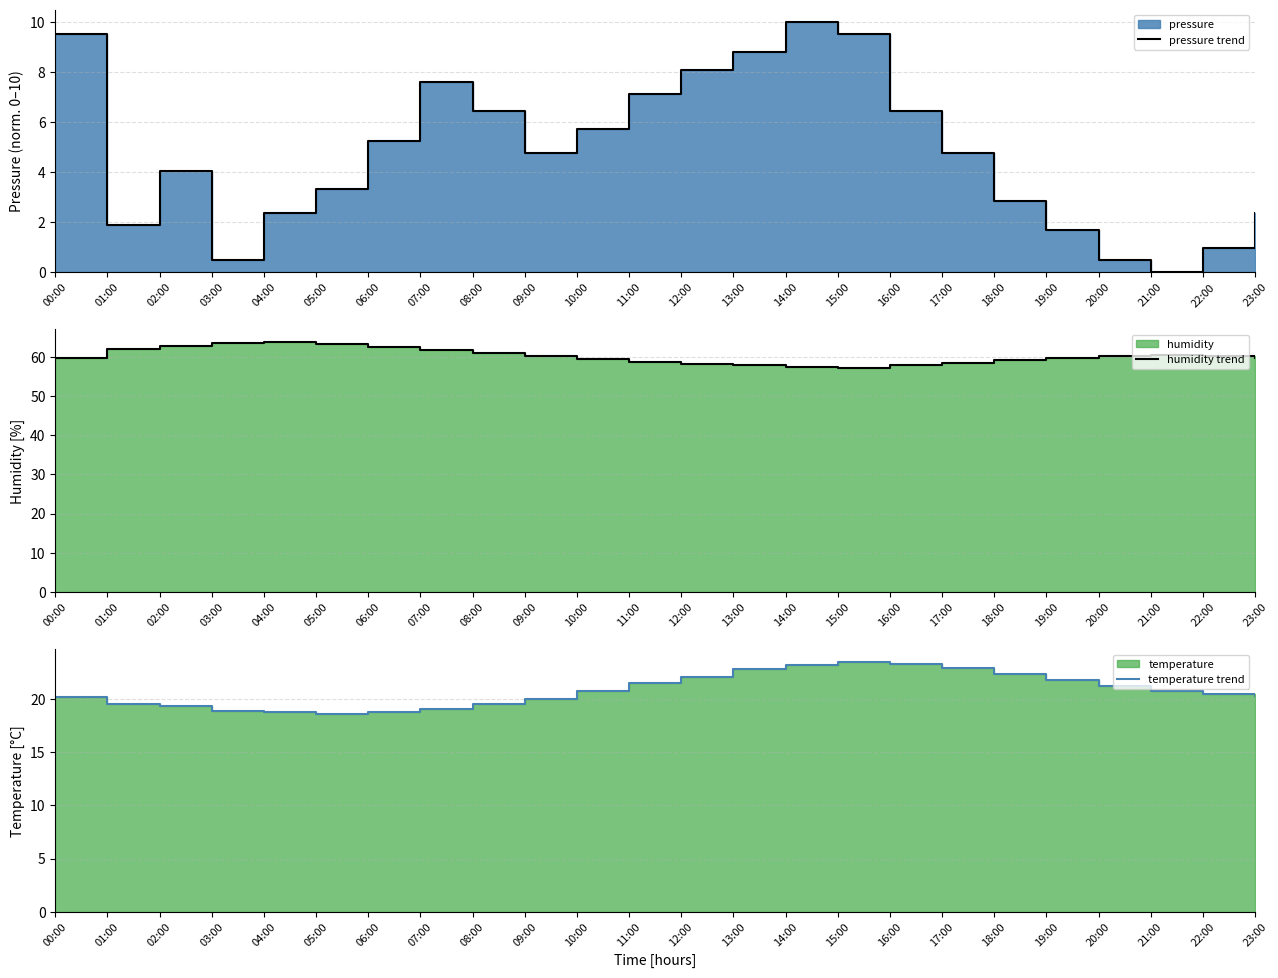

Reading left to right, extract all data points from this chart.

pressure trend: 00:00=9.5	01:00=1.9	02:00=4.0	03:00=0.5	04:00=2.4	05:00=3.3	06:00=5.2	07:00=7.6	08:00=6.4	09:00=4.8	10:00=5.7	11:00=7.1	12:00=8.1	13:00=8.8	14:00=10.0	15:00=9.5	16:00=6.4	17:00=4.8	18:00=2.9	19:00=1.7	20:00=0.5	21:00=0.0	22:00=1.0	23:00=2.4
humidity trend: 00:00=59.8	01:00=61.9	02:00=62.9	03:00=63.5	04:00=63.8	05:00=63.2	06:00=62.5	07:00=61.8	08:00=61.0	09:00=60.2	10:00=59.5	11:00=58.8	12:00=58.2	13:00=57.8	14:00=57.5	15:00=57.2	16:00=57.8	17:00=58.5	18:00=59.2	19:00=59.8	20:00=60.2	21:00=60.5	22:00=60.1	23:00=59.8
temperature trend: 00:00=20.2	01:00=19.5	02:00=19.3	03:00=18.9	04:00=18.8	05:00=18.6	06:00=18.8	07:00=19.1	08:00=19.5	09:00=20.0	10:00=20.8	11:00=21.5	12:00=22.1	13:00=22.8	14:00=23.2	15:00=23.5	16:00=23.3	17:00=22.9	18:00=22.4	19:00=21.8	20:00=21.2	21:00=20.8	22:00=20.5	23:00=20.3